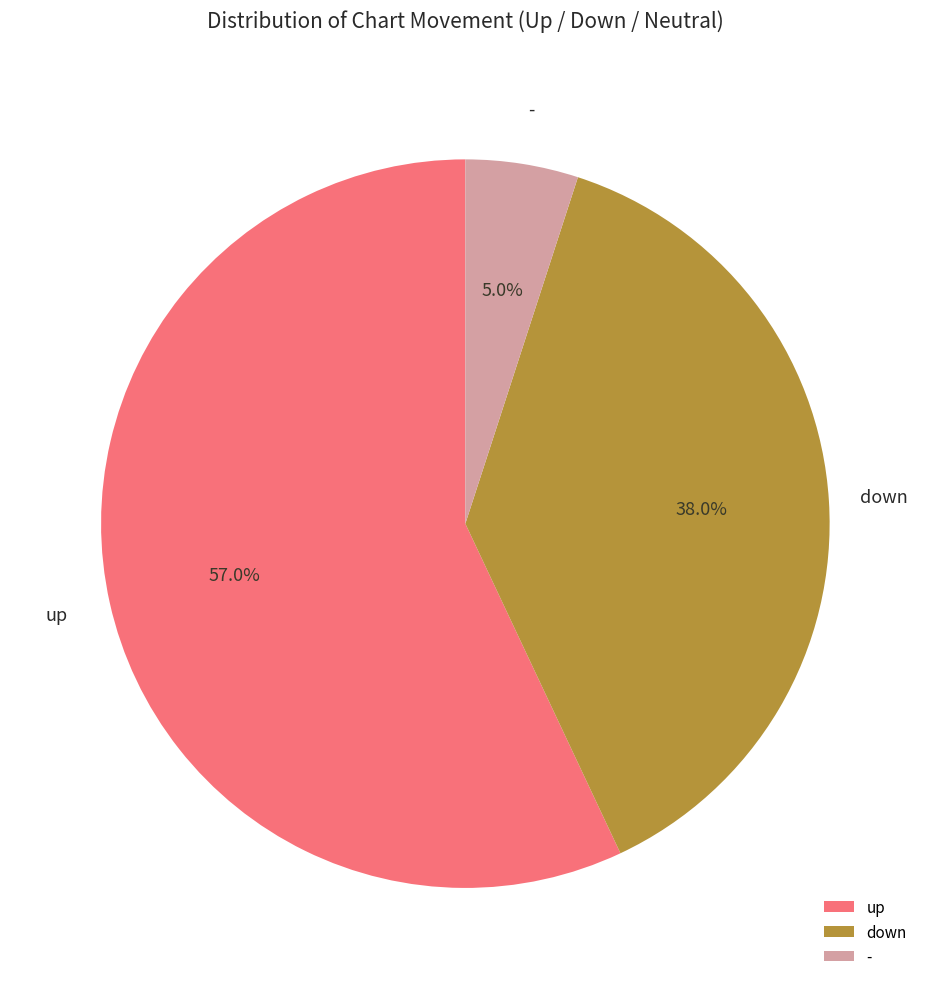

To the nearest percent, what portion does down represent?

38%